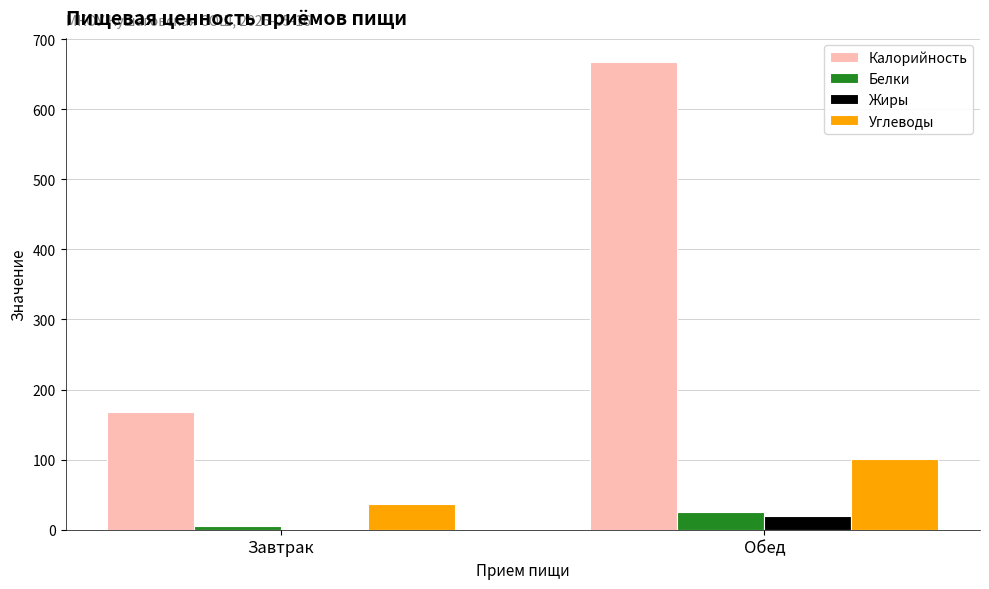

What is the total value across all series at Завтрак?

210